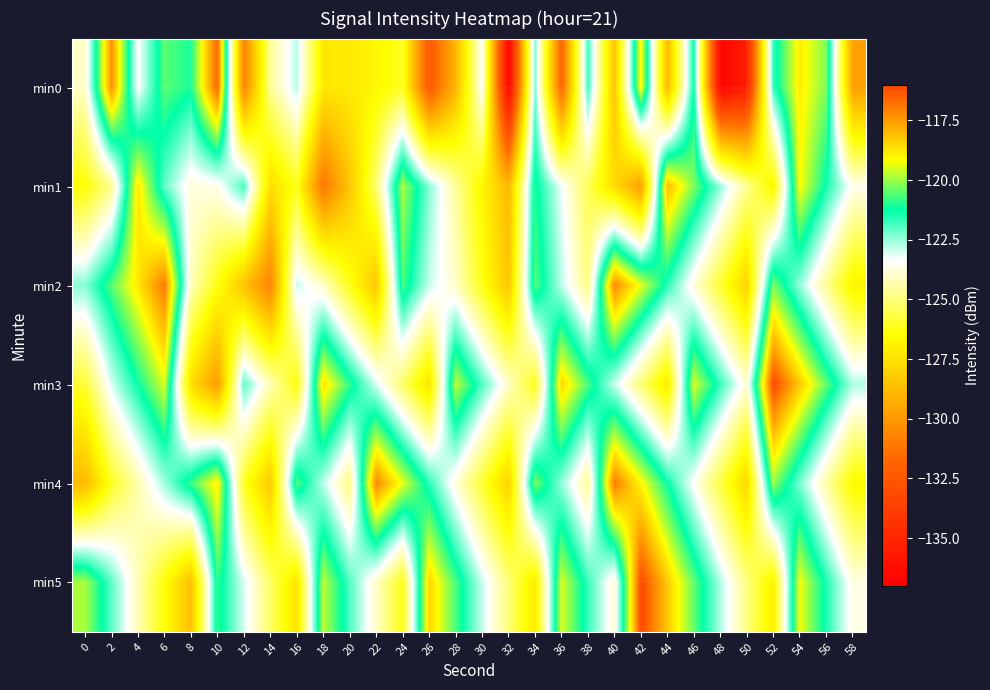

What is the spread (max minus min) of values at 20?

7.6